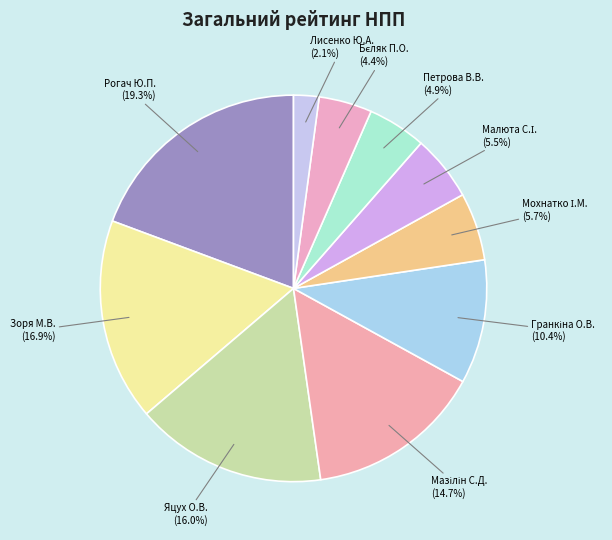

To the nearest percent, what percentage of the pie is Зоря М.В.?

17%